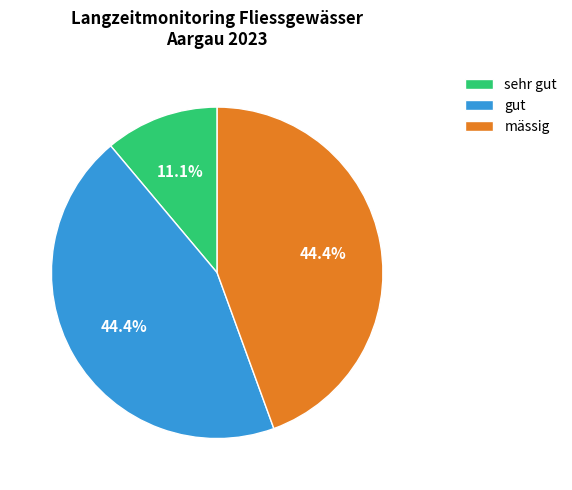

Count the number of slices in the pie.

3